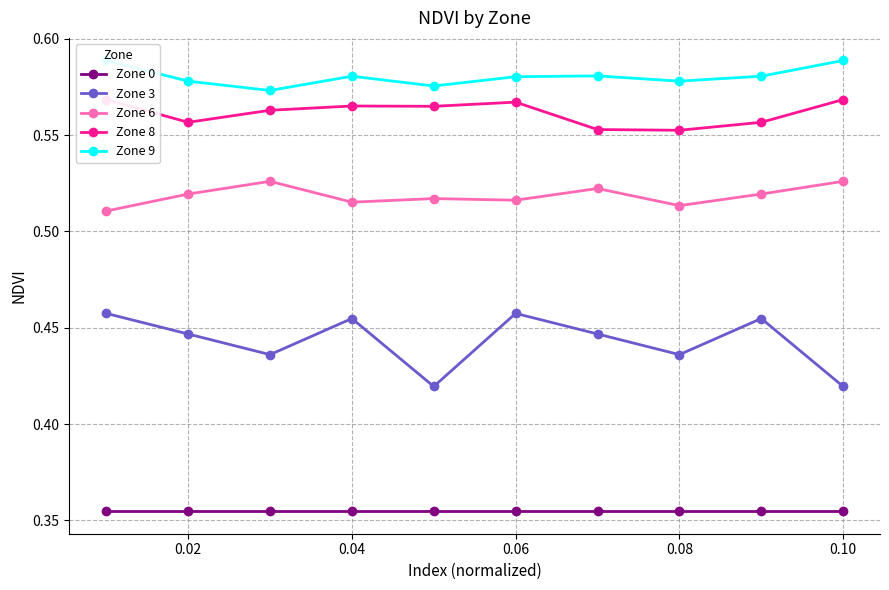

What is the value of the Zone 0 point at the 10th from the left?

0.4